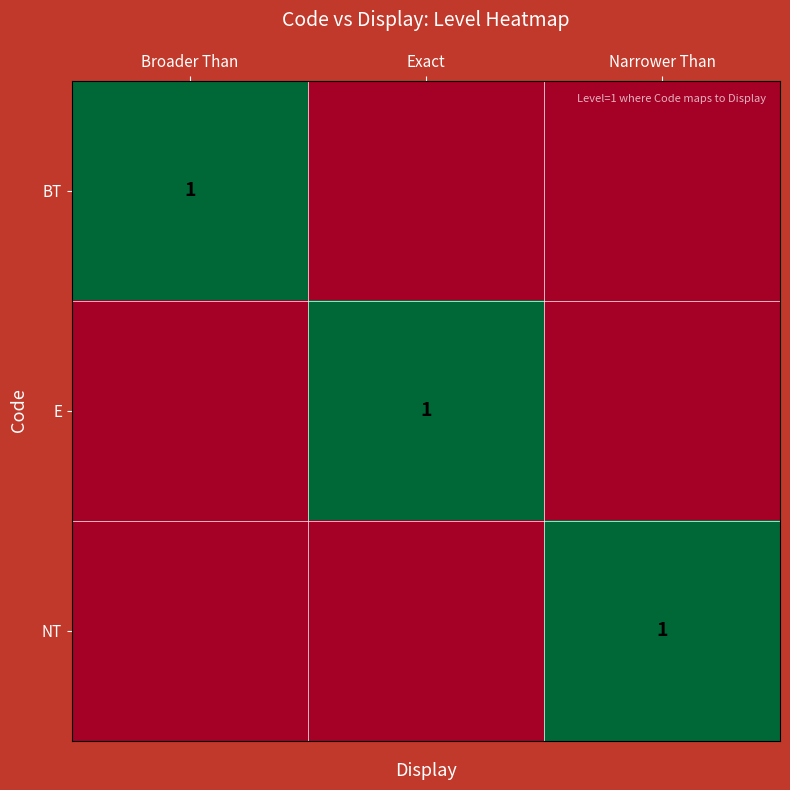

At which label is BT closest to 0?

Exact